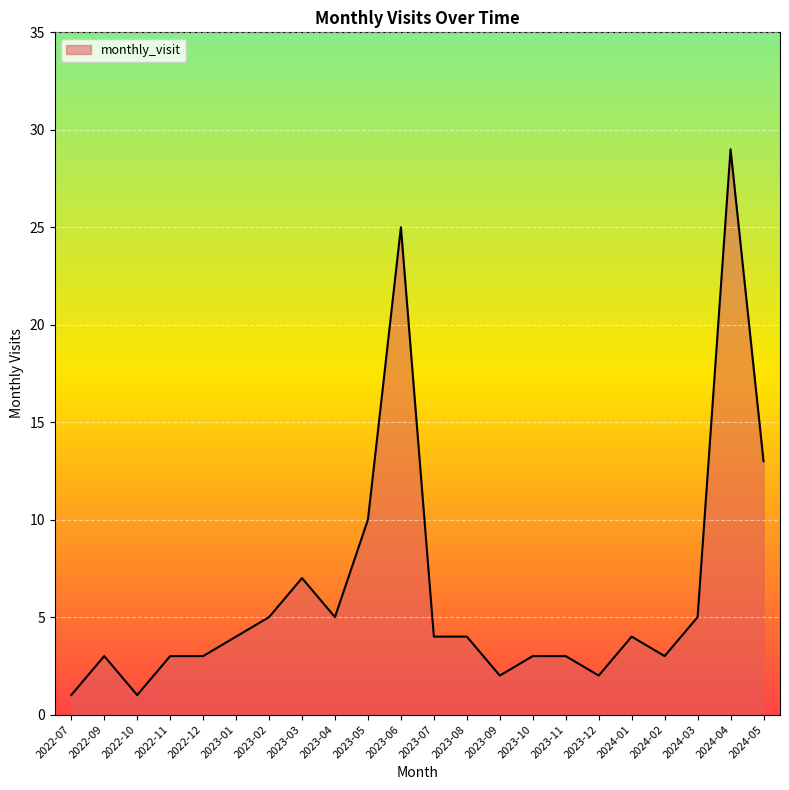

What is the maximum value shown in the chart?

29